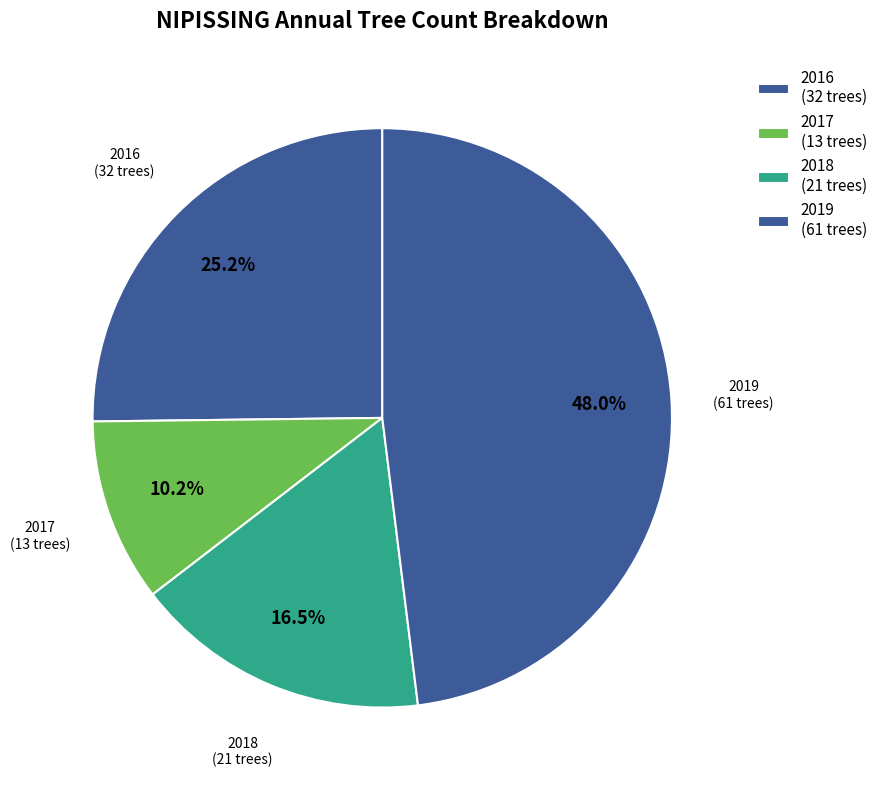

How many slices are in this pie chart?

4